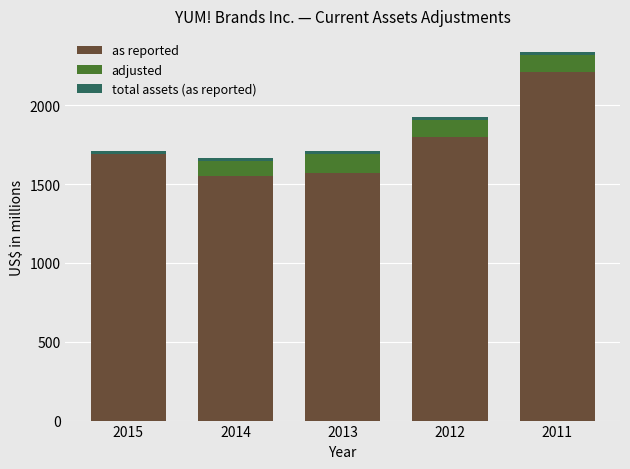

The value of as reported at 2015 is 2552. True or false?

False